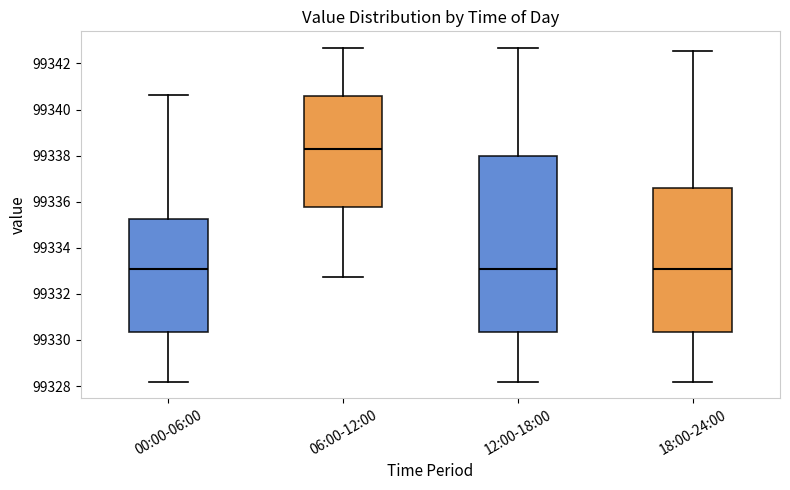

Reading left to right, read every box against the y-axis: the position of its median line, the range the box covers, and the ends of its whiskers. The values are not printed on the chart, so give them approximately, as read against the axis.

00:00-06:00: median 99333.0, box 99330.4 to 99335.2, whiskers 99328.2 to 99340.6
06:00-12:00: median 99338.2, box 99335.8 to 99340.6, whiskers 99332.8 to 99342.6
12:00-18:00: median 99333.0, box 99330.4 to 99338.0, whiskers 99328.2 to 99342.6
18:00-24:00: median 99333.0, box 99330.4 to 99336.6, whiskers 99328.2 to 99342.6